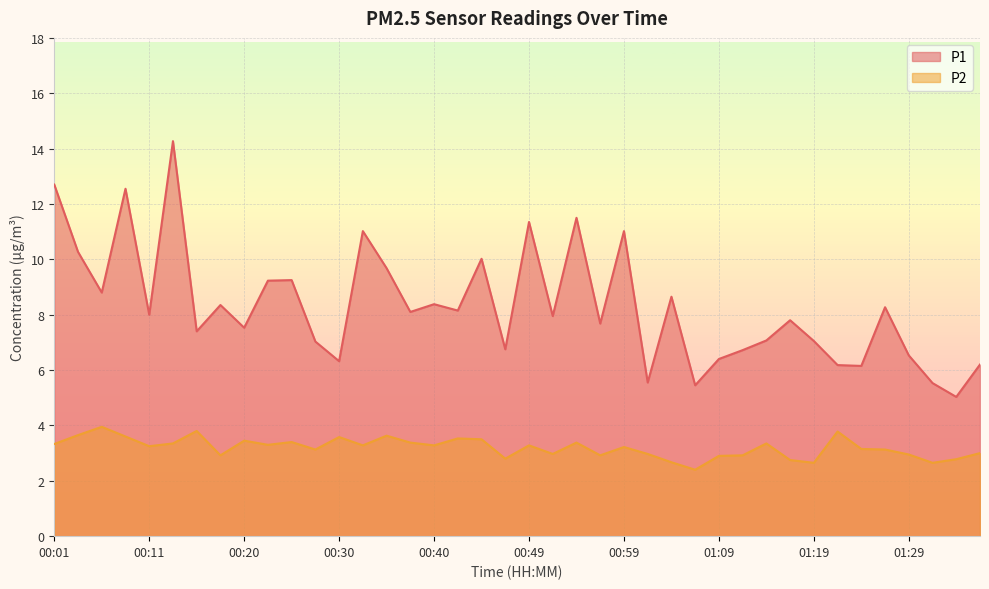

What is the difference between the maximum and second lowest values in the P2 series?

1.3